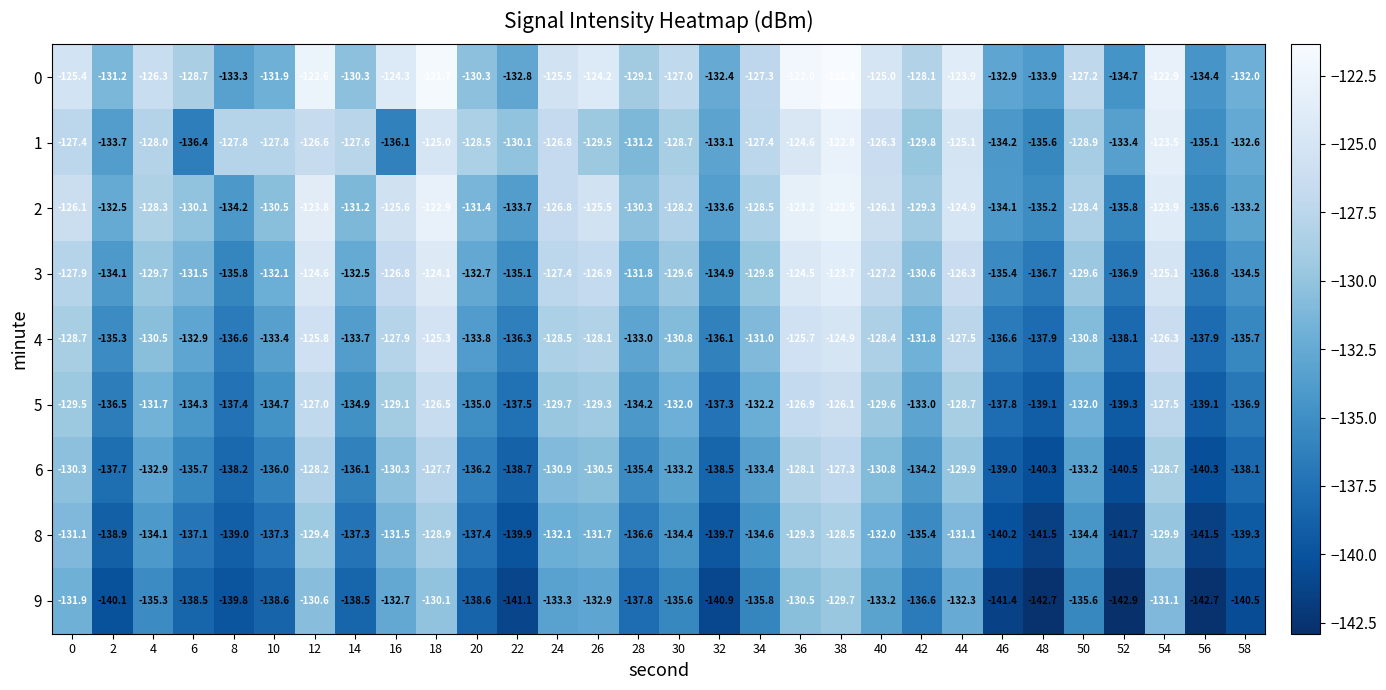

What is the difference between the highest and lowest values at 8?

12.0